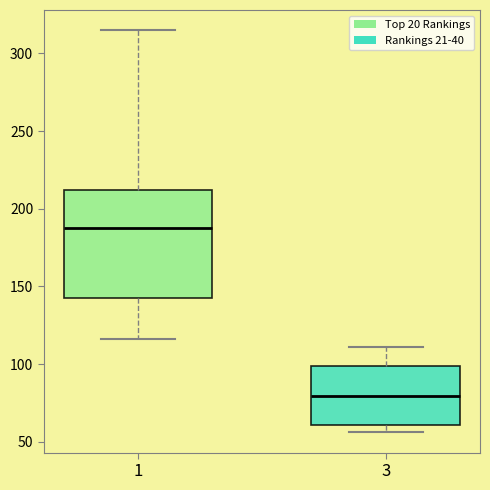

Reading left to right, transcribe this box plot: for each box, give where its median line is, the range the box spans, and where its two whiskers end, as read against the y-axis. The values are not printed on the chart, so give them approximately, as read against the axis.

1: median 190, box 145 to 210, whiskers 115 to 315
3: median 80, box 60 to 100, whiskers 55 to 110